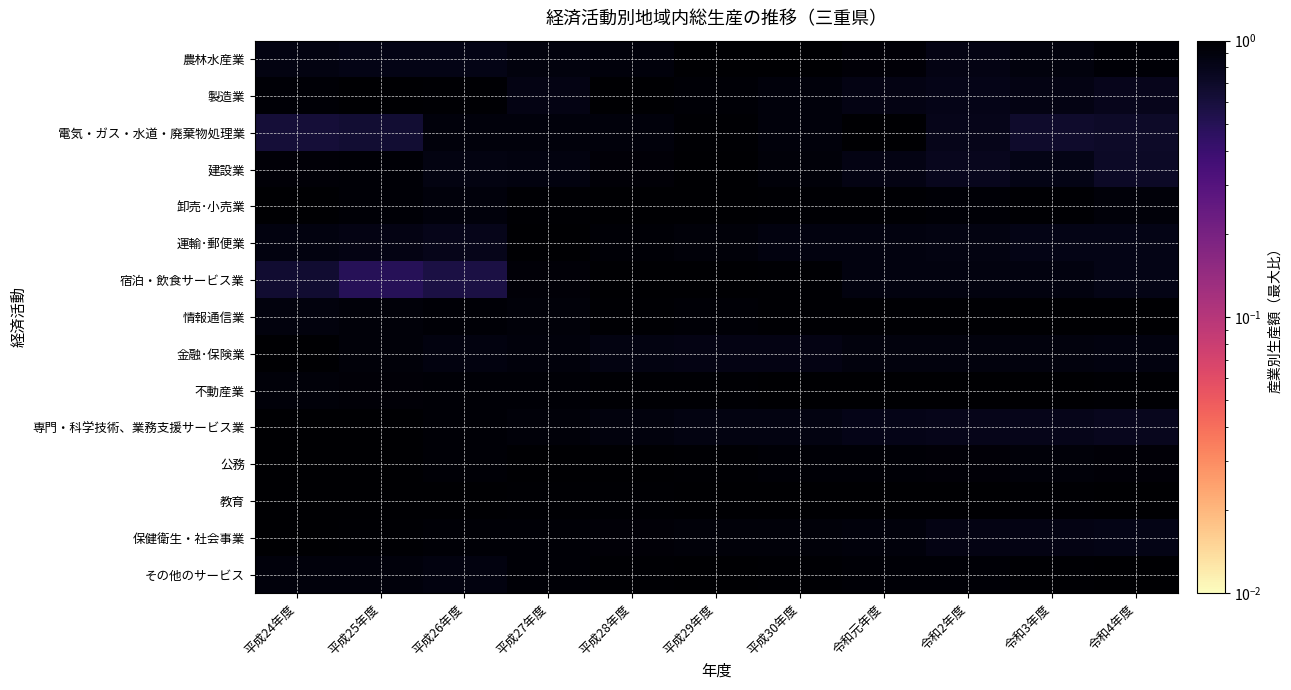

At how many categories does at least one series exceed 0?

11